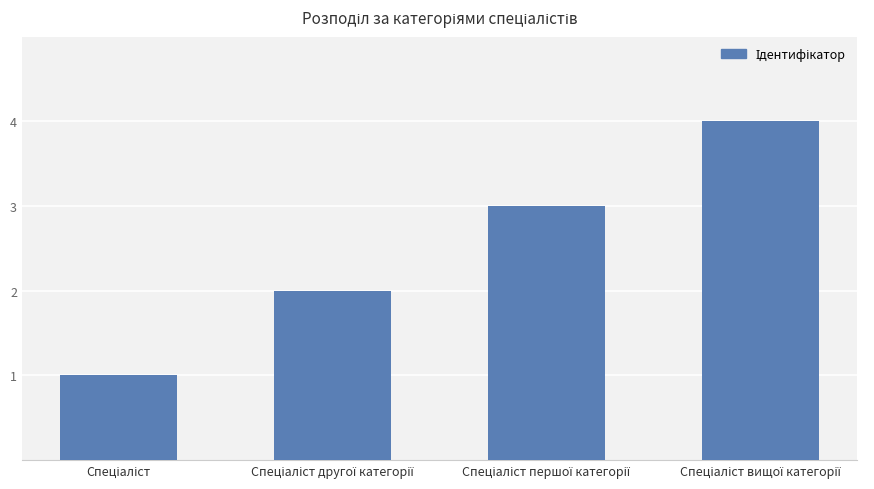

What is the greatest value displayed?

4